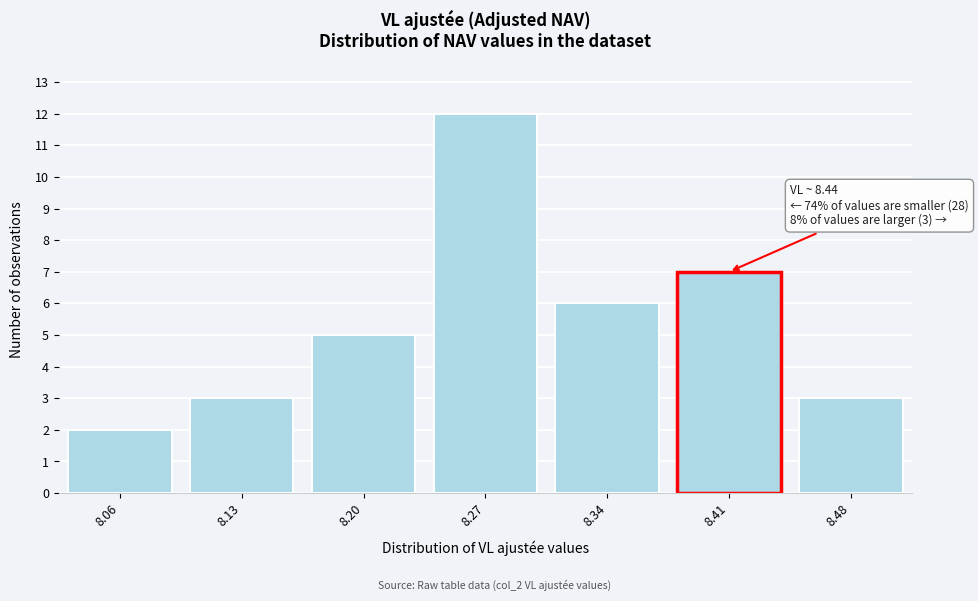

Reading right to left, transcribe all the data shown in this chart.

3	7	6	12	5	3	2